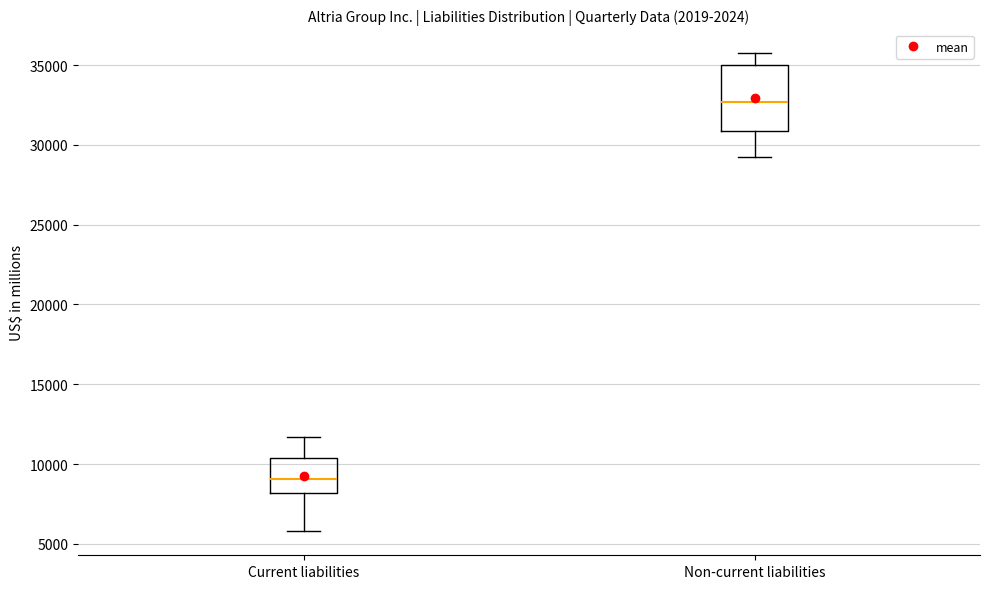

Reading left to right, read every box against the y-axis: the position of its median line, the range the box covers, and the ends of its whiskers. The values are not printed on the chart, so give them approximately, as read against the axis.

Current liabilities: median 9000, box 8000 to 10500, whiskers 6000 to 11500
Non-current liabilities: median 32500, box 31000 to 35000, whiskers 29500 to 35500